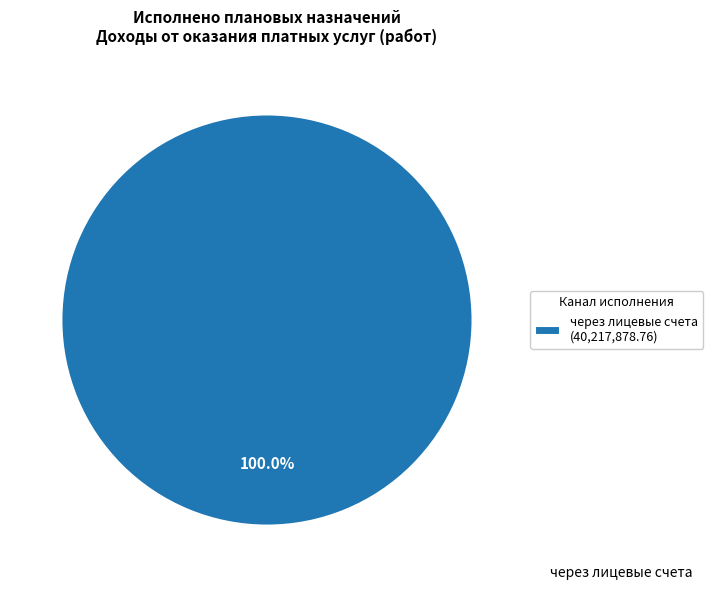

Does через лицевые счета (40,217,878.76) account for over 50% of the chart?

Yes